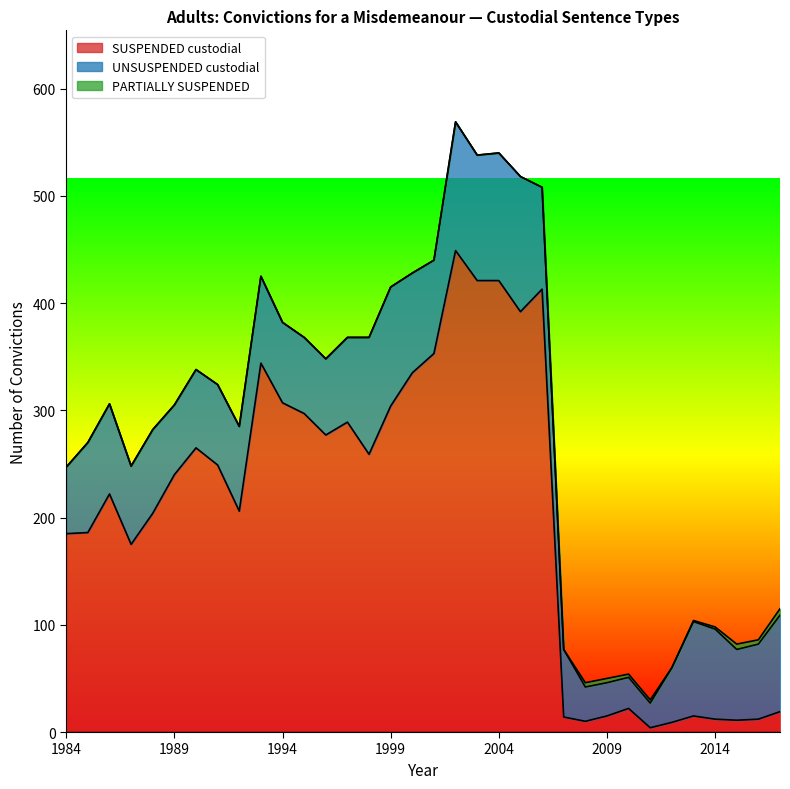

Which series has the largest total across all categories?

SUSPENDED custodial